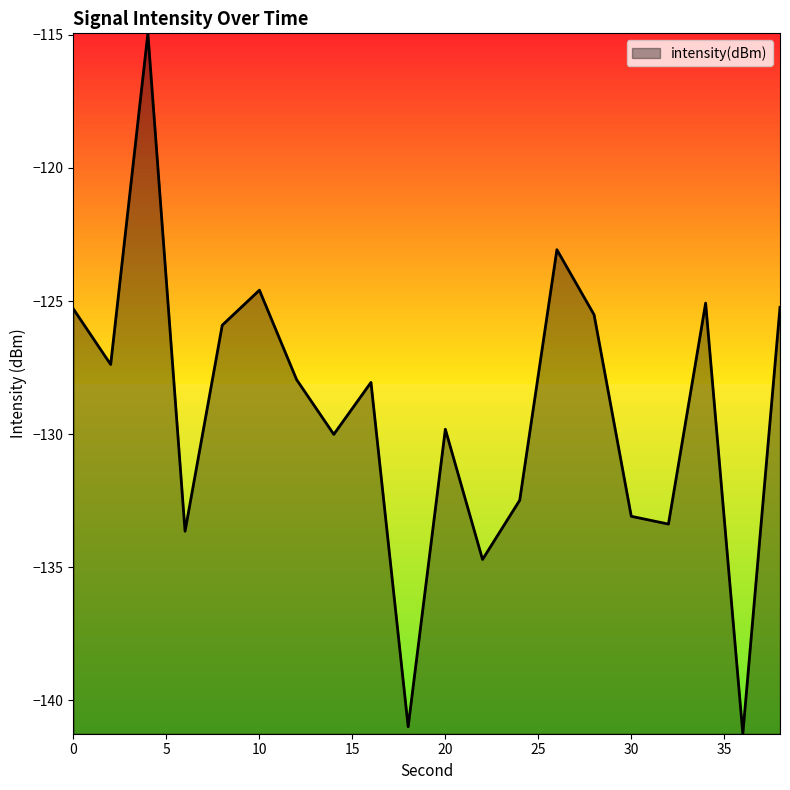

What is the minimum value shown in the chart?

-141.3